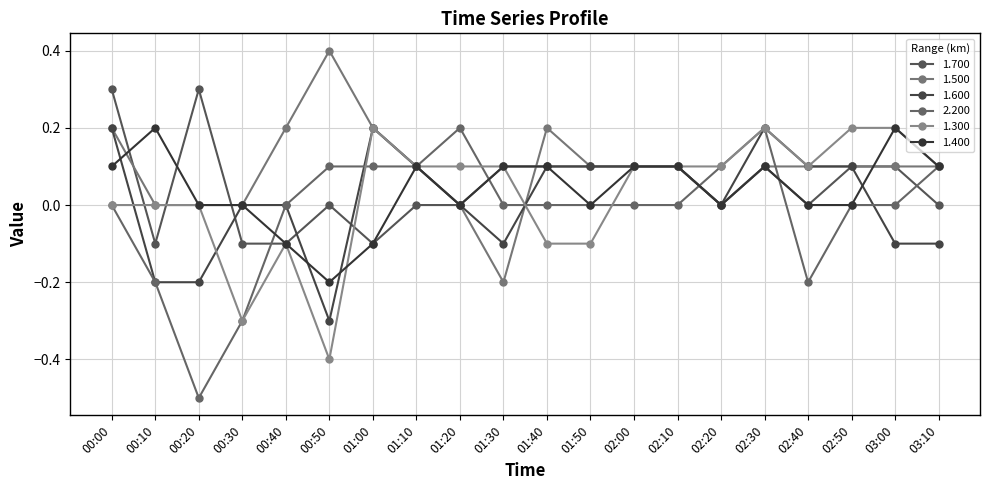

Is the value of 2.200 at 02:10 greater than the value of 1.700 at 01:20?

No